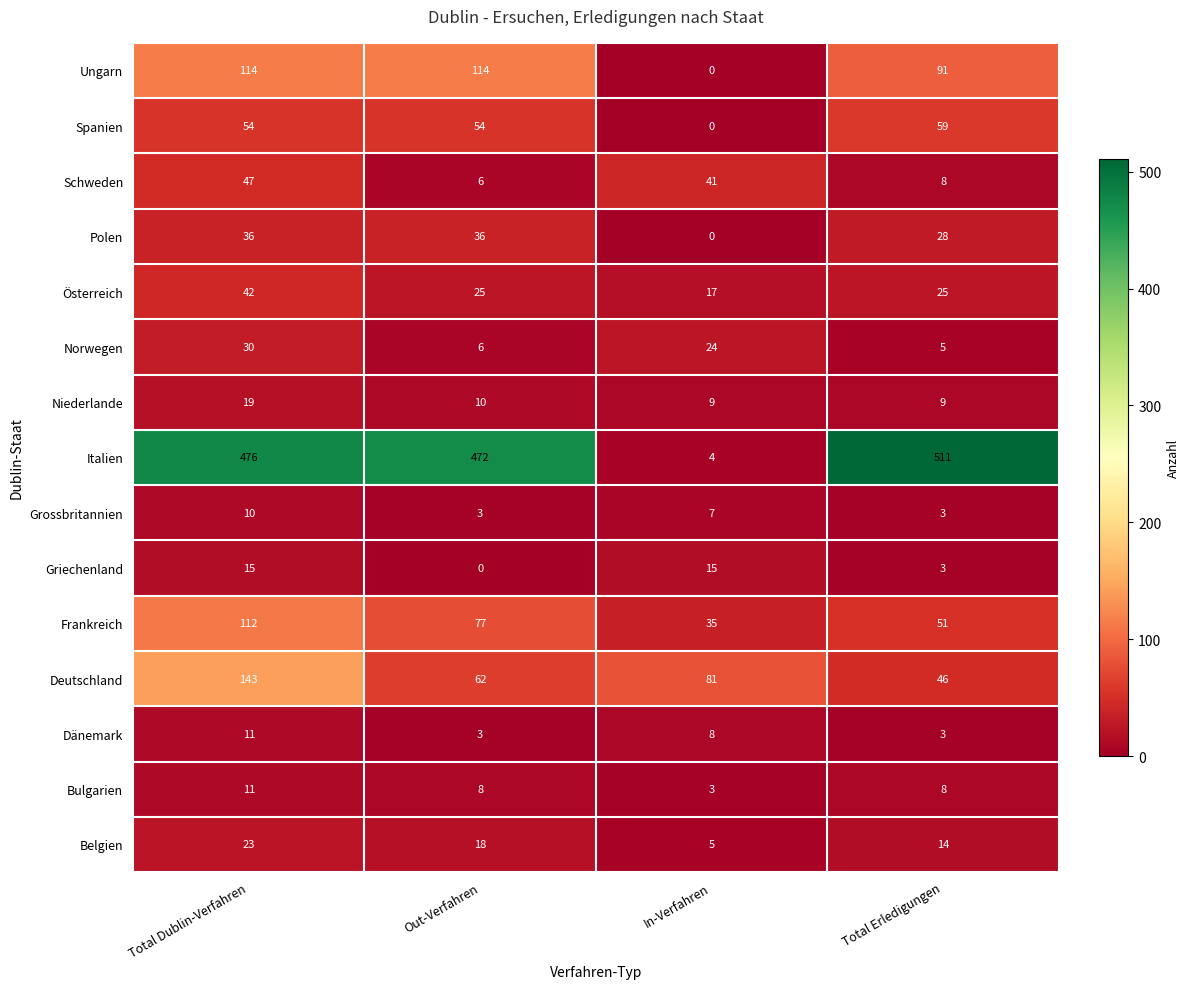

What is the approximate value of Polen at Out-Verfahren, to the nearest 5?

35